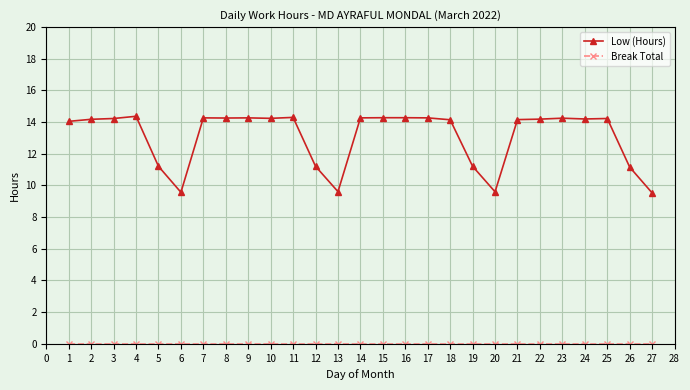

Which series has the largest range (max minus min)?

Low (Hours)